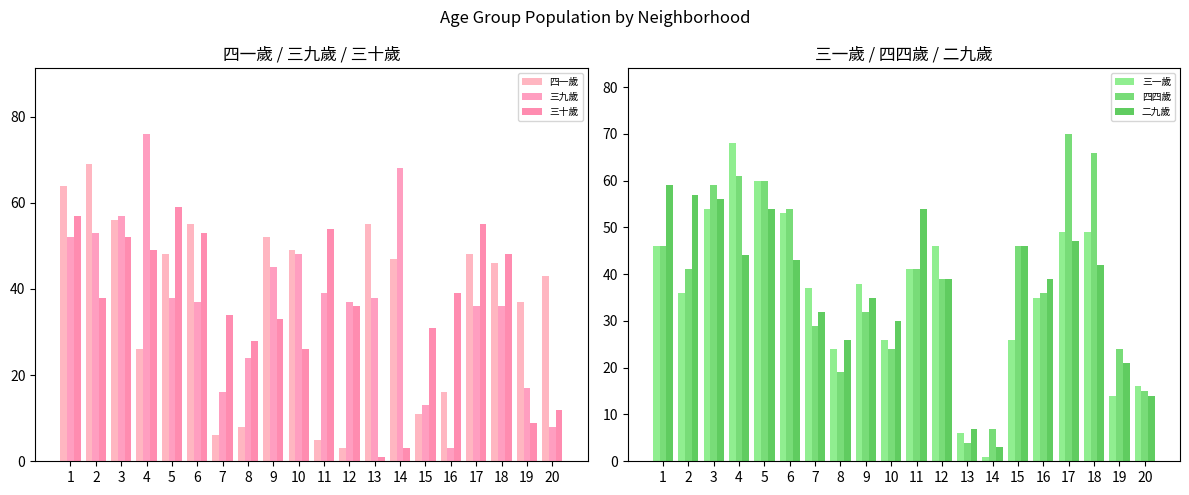

Count the number of data series in this chart.

6